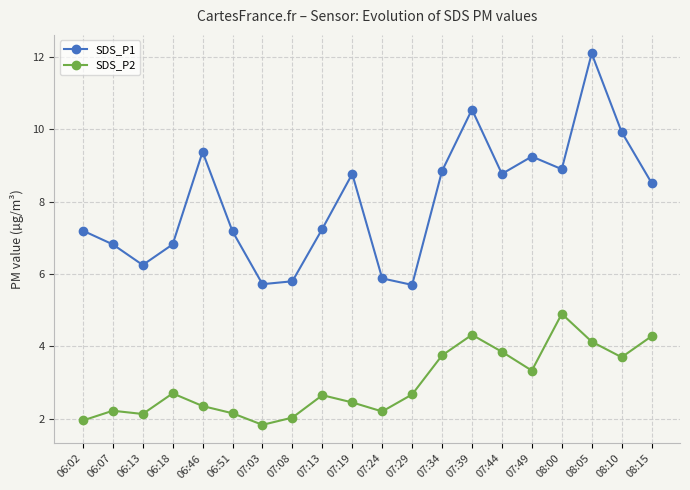

At 06:02, list the series in order from largest to smallest.

SDS_P1, SDS_P2